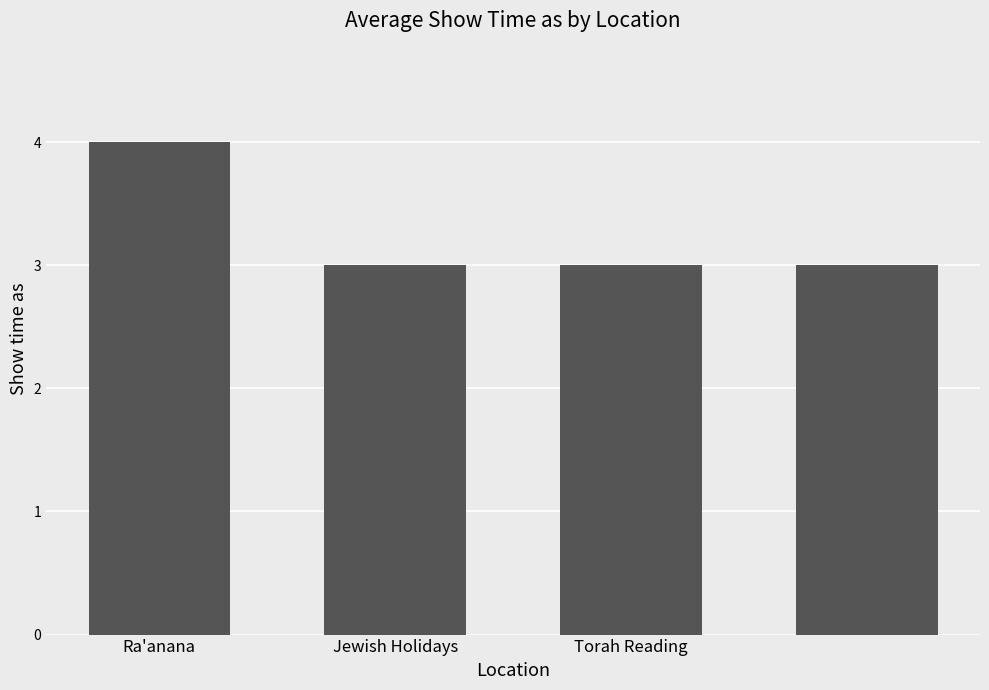

Count the values in the range 3 to 4.

4